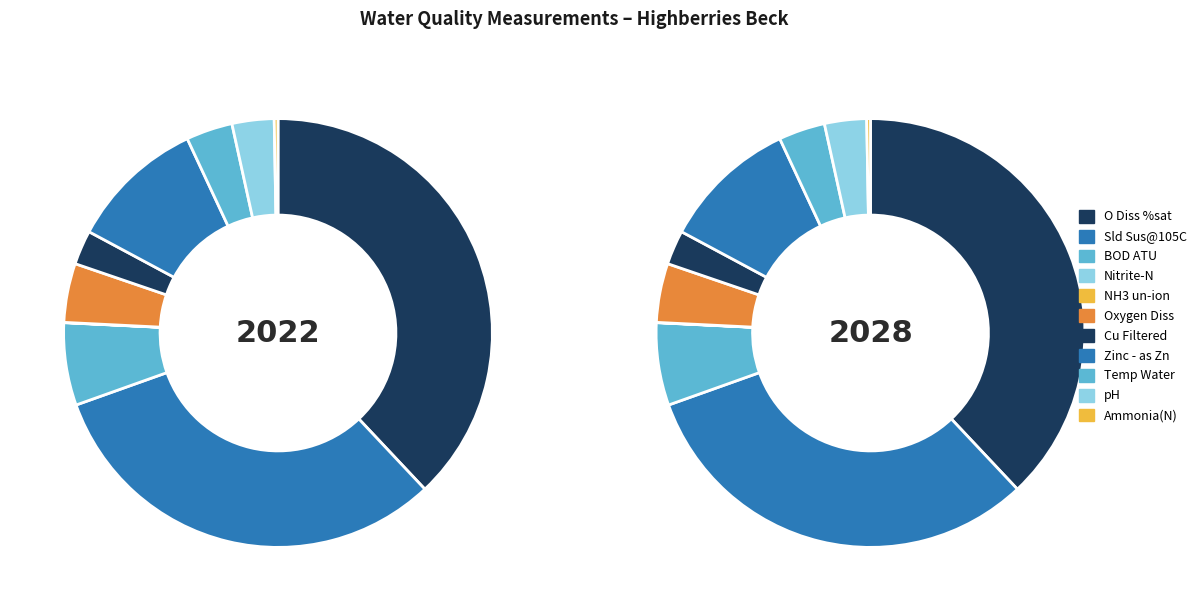

Rank the categories by value from highest to lowest.

O Diss %sat, Sld Sus@105C, Zinc - as Zn, BOD ATU, Oxygen Diss, Temp Water, pH, Cu Filtered, Ammonia(N), Nitrite-N, NH3 un-ion